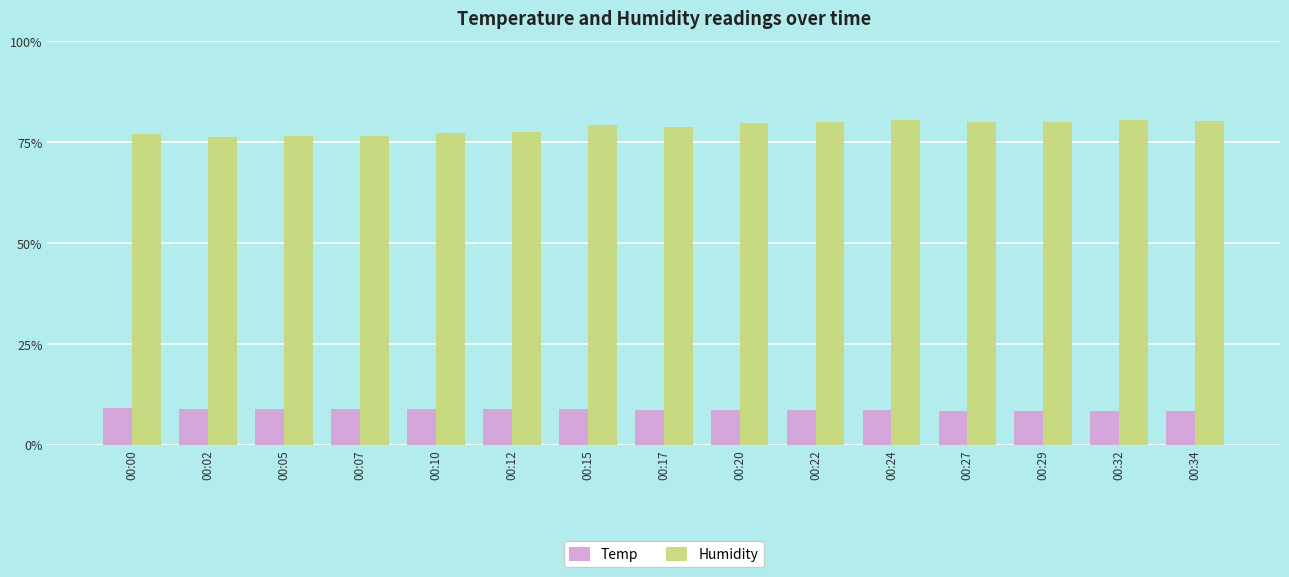

What value does the Humidity series have at 00:27?

80.0